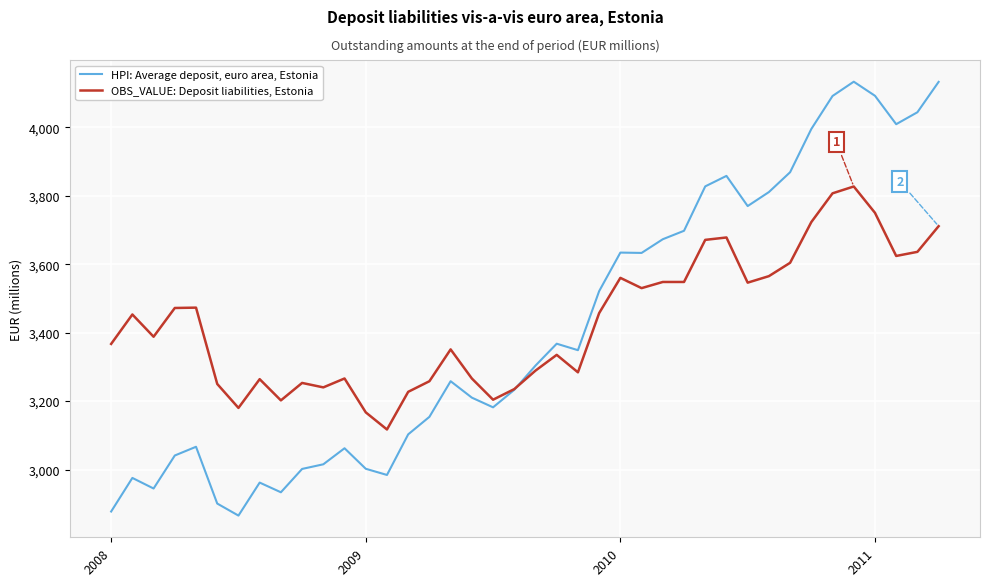

Rank the series by their average value, from highest to lowest.

OBS_VALUE: Deposit liabilities, Estonia, HPI: Average deposit, euro area, Estonia